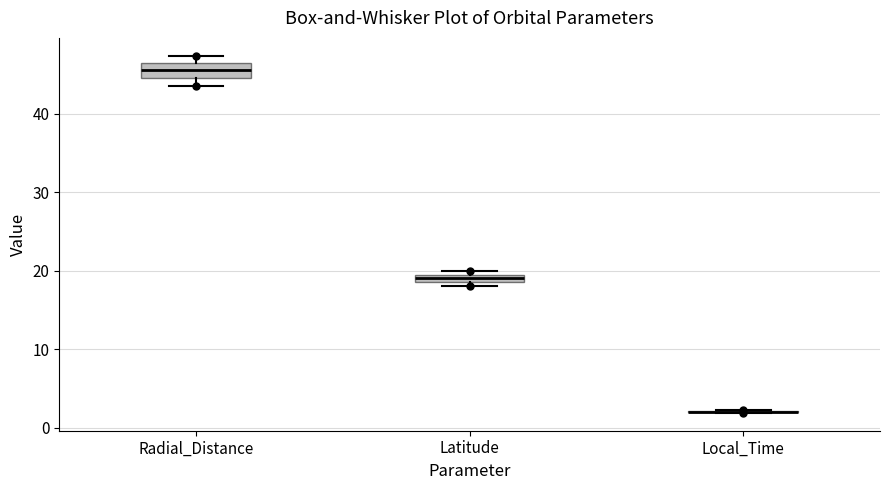

Where is the upper edge of the box for Latitude on the y-axis? The values are not printed on the chart, so give them approximately, as read against the axis.

20